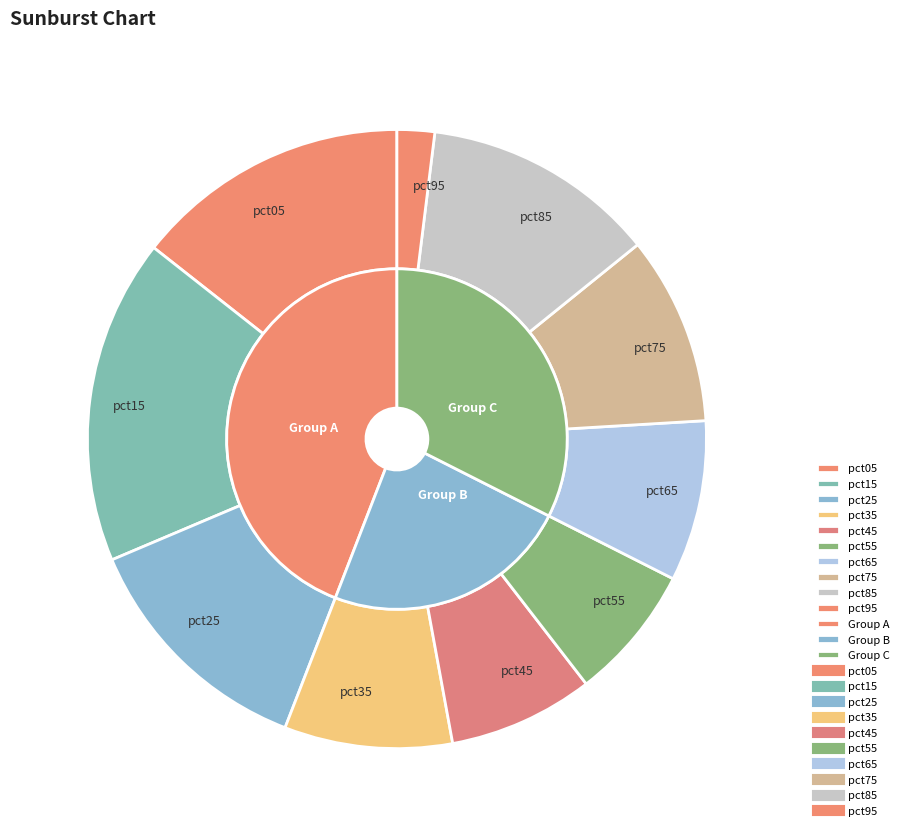

Combined, do pct35 and pct25 account for over 50%?

No